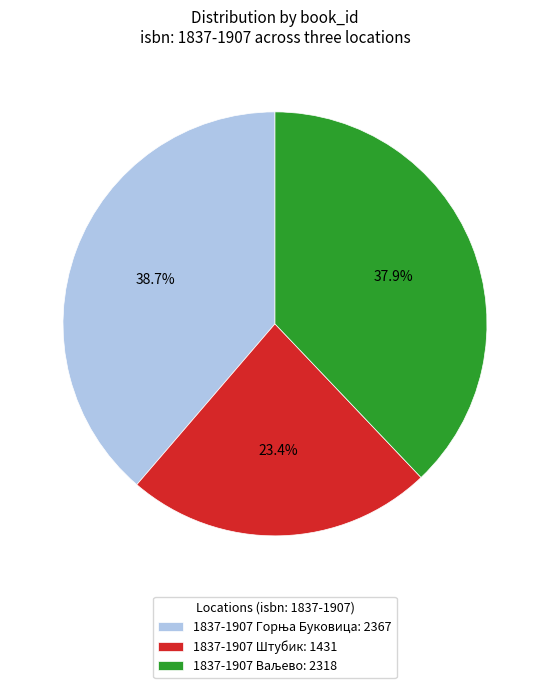

Is there any slice that represents more than half of the pie?

No